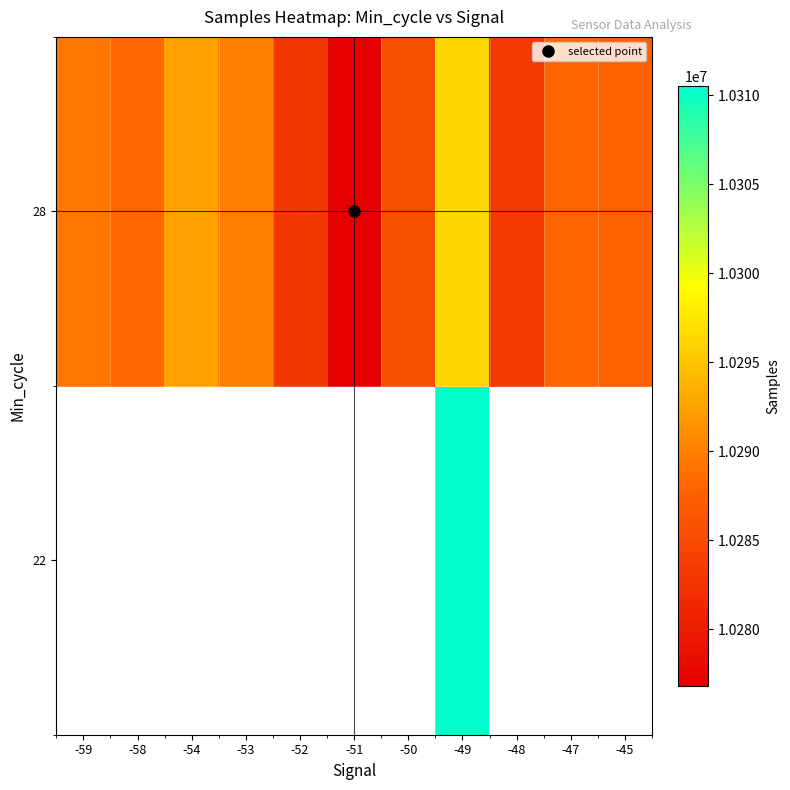

What is the approximate value of 28 at -52?

10282991.8